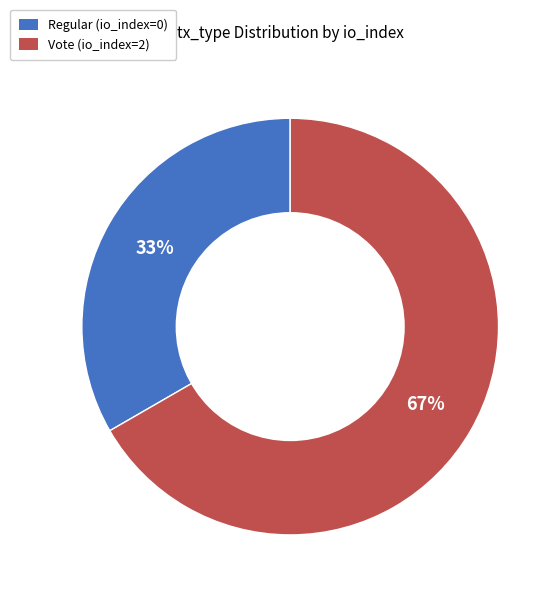

The Vote (io_index=2) slice represents 87% of the pie. True or false?

False